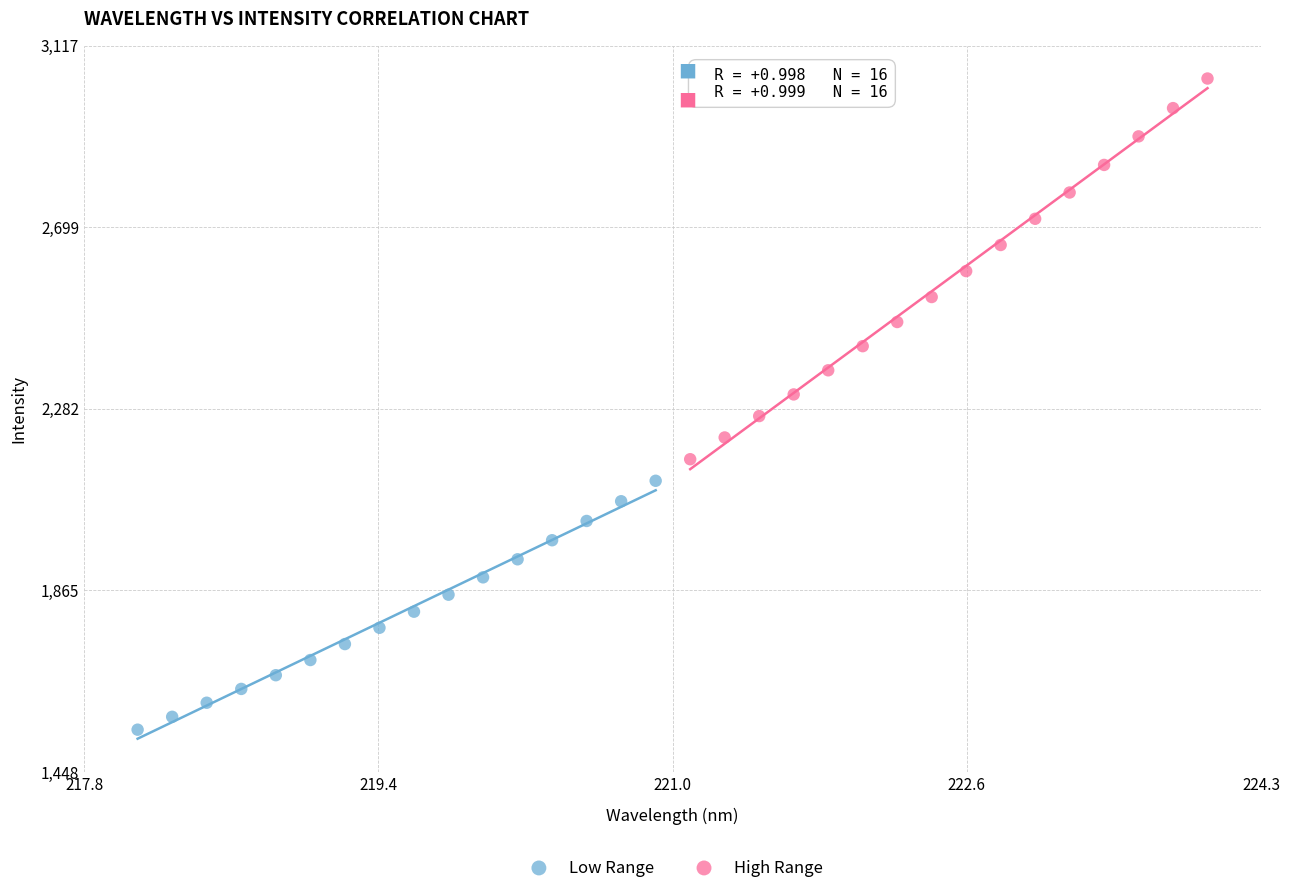

Which series reaches the maximum Y coordinate?

High Range